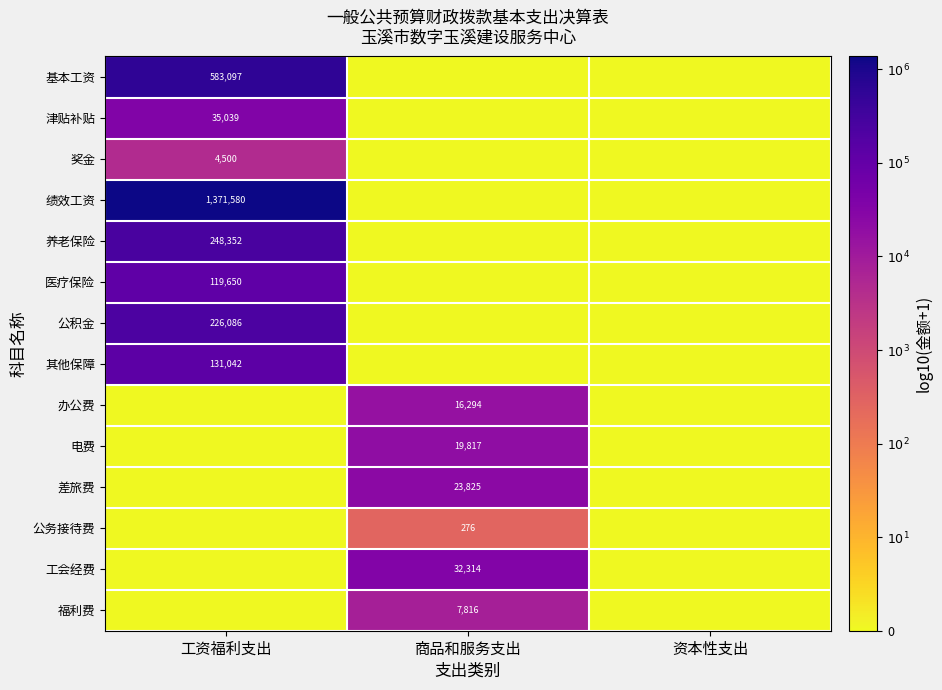

Is it true that 办公费 equals 23373 at 商品和服务支出?

False